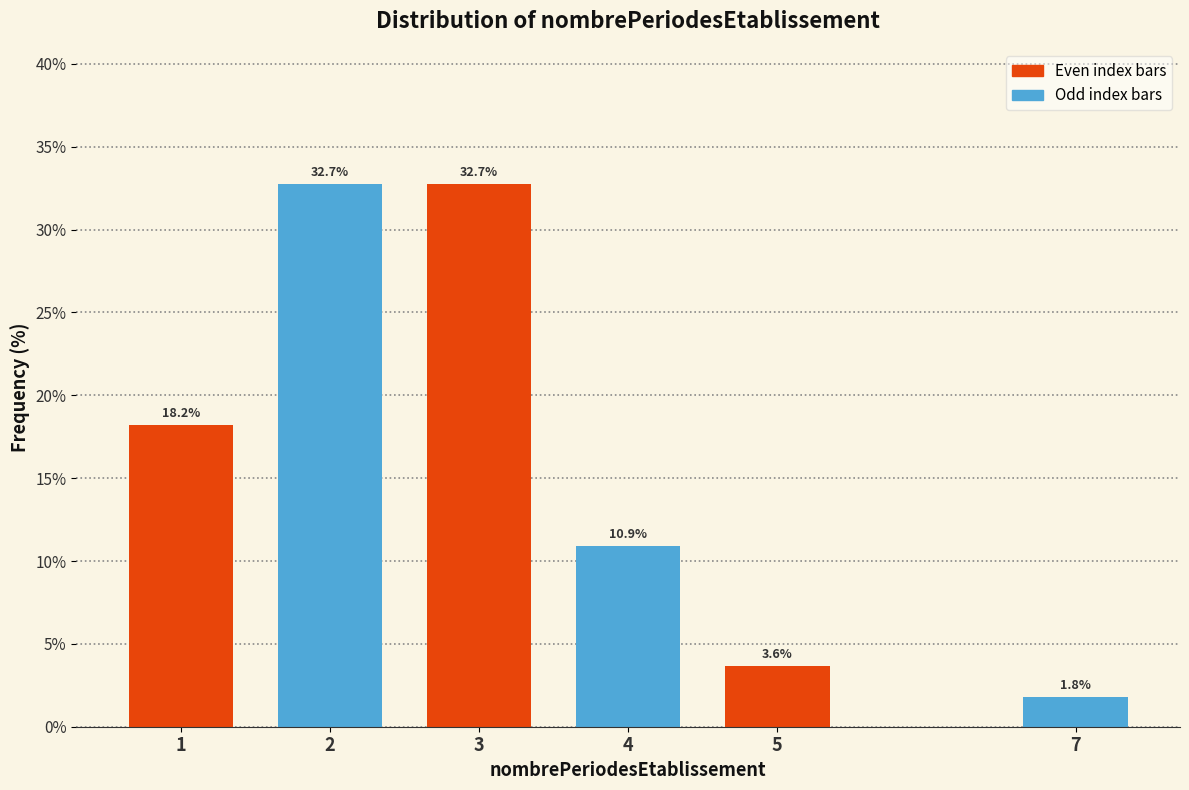

Reading left to right, extract all data points from this chart.

18.2	32.7	32.7	10.9	3.6	1.8